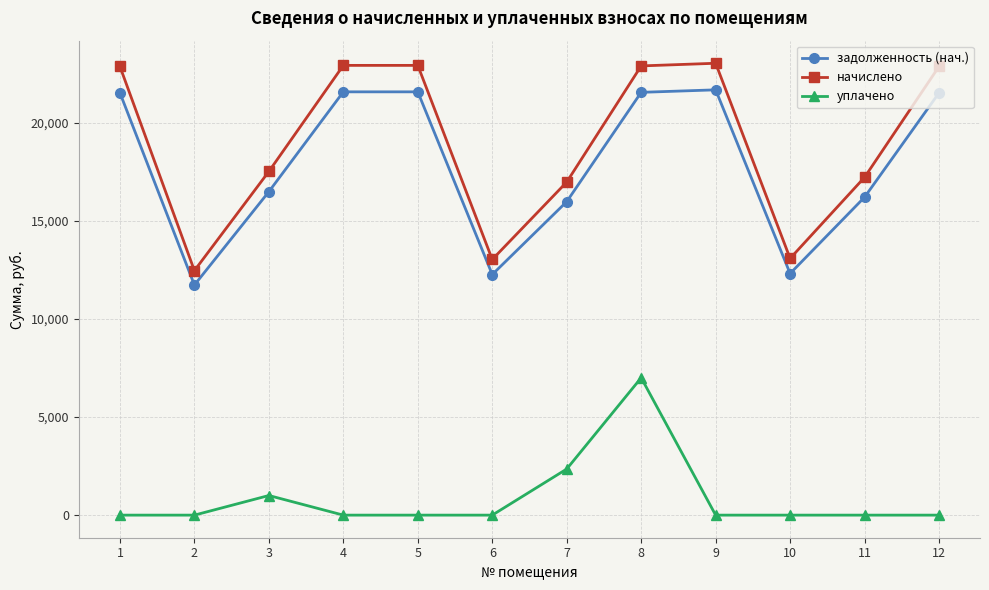

What is the difference between the задолженность (нач.) values at 7 and 4?

5596.8